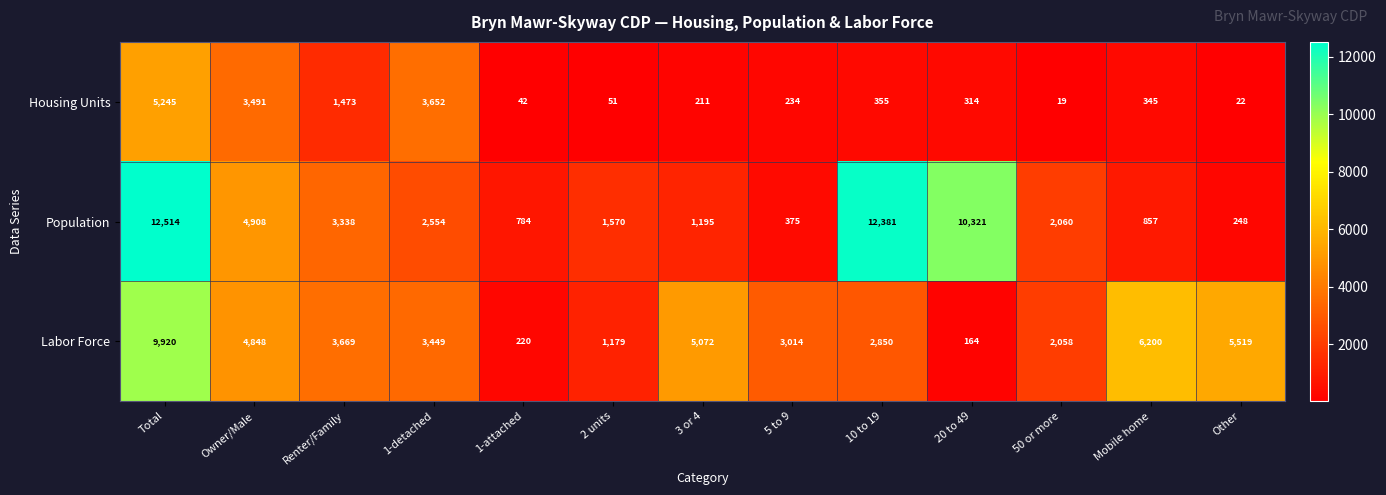

What is the sum of the Labor Force values at 3 or 4 and Total?

14992